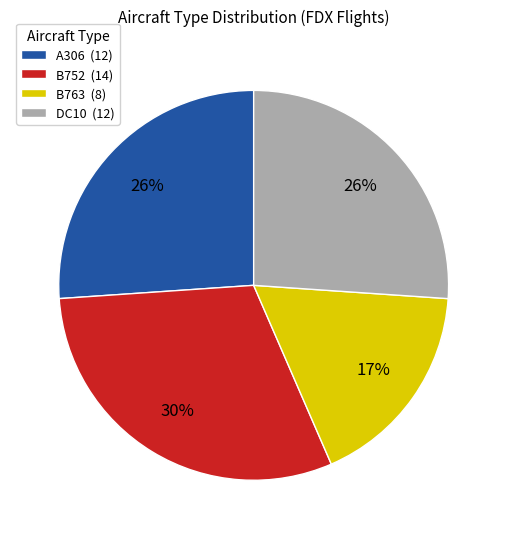

Count the number of slices in the pie.

4